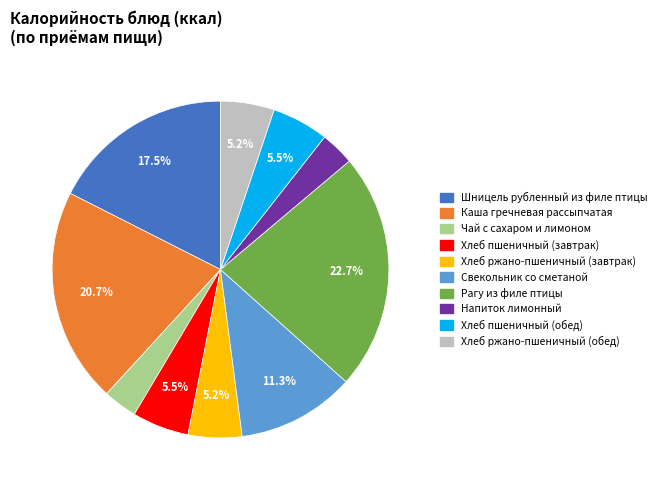

What is the largest slice in the pie chart?

Рагу из филе птицы